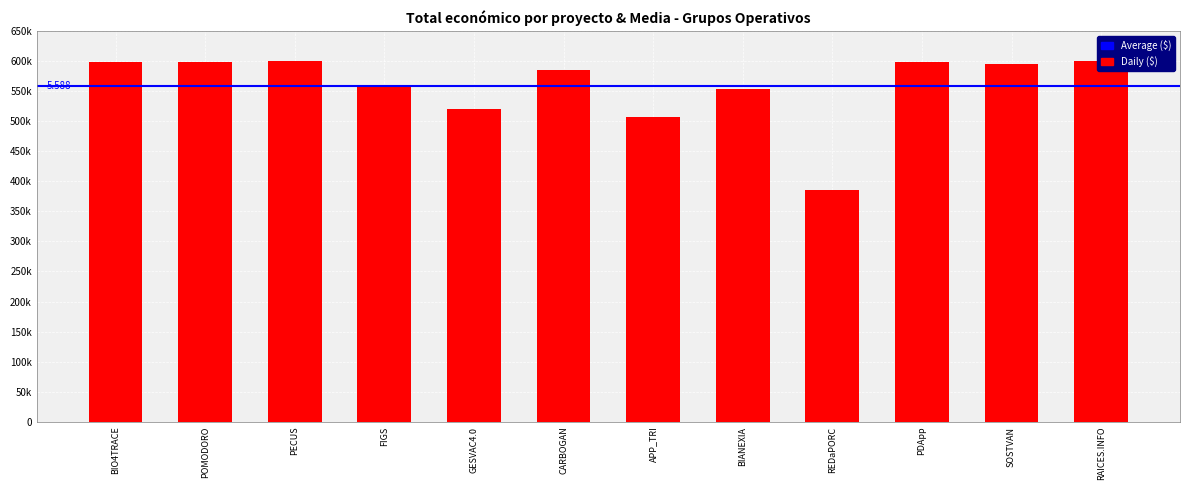

Reading left to right, what are all the values shown in this chart?

BIO4TRACE=599262	POMODORO=599540	PECUS=599898	FIGS=560529	GESVAC4.0=520062	CARBOGAN=585914	APP_TRI=507255	BIANEXIA=553196	REDaPORC=385549	PDApp=599480	SOSTVAN=595133	RAICES.INFO=599605